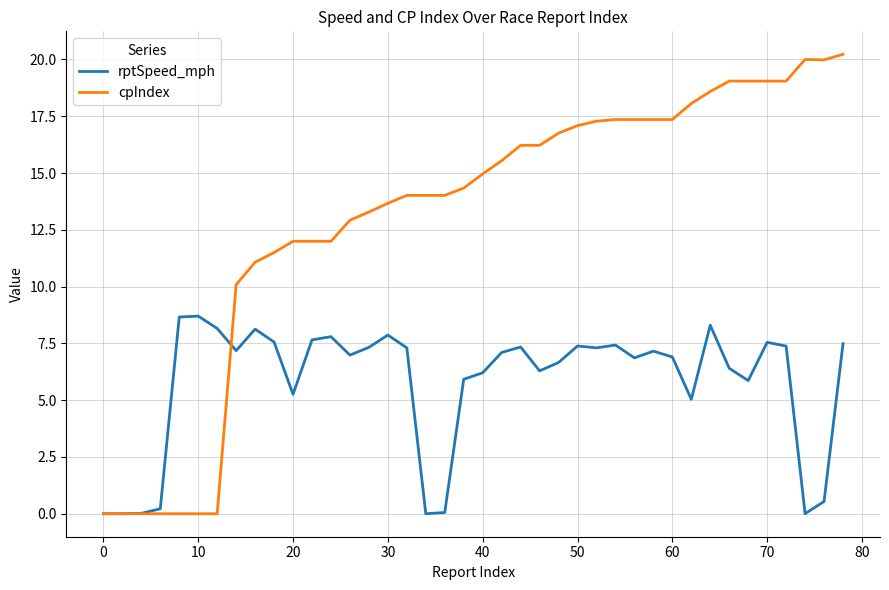

Which series has the largest total across all categories?

cpIndex